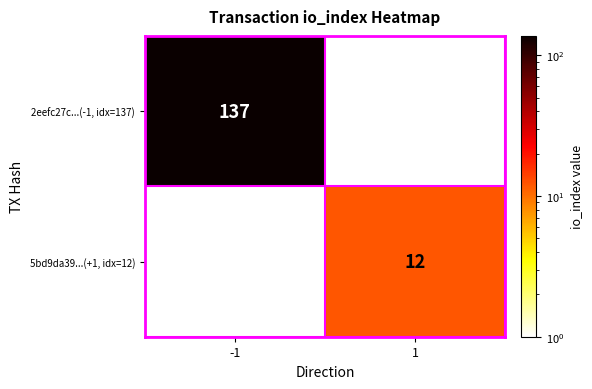

The 5bd9da39...(+1, idx=12) series shows 18 at 1. True or false?

False